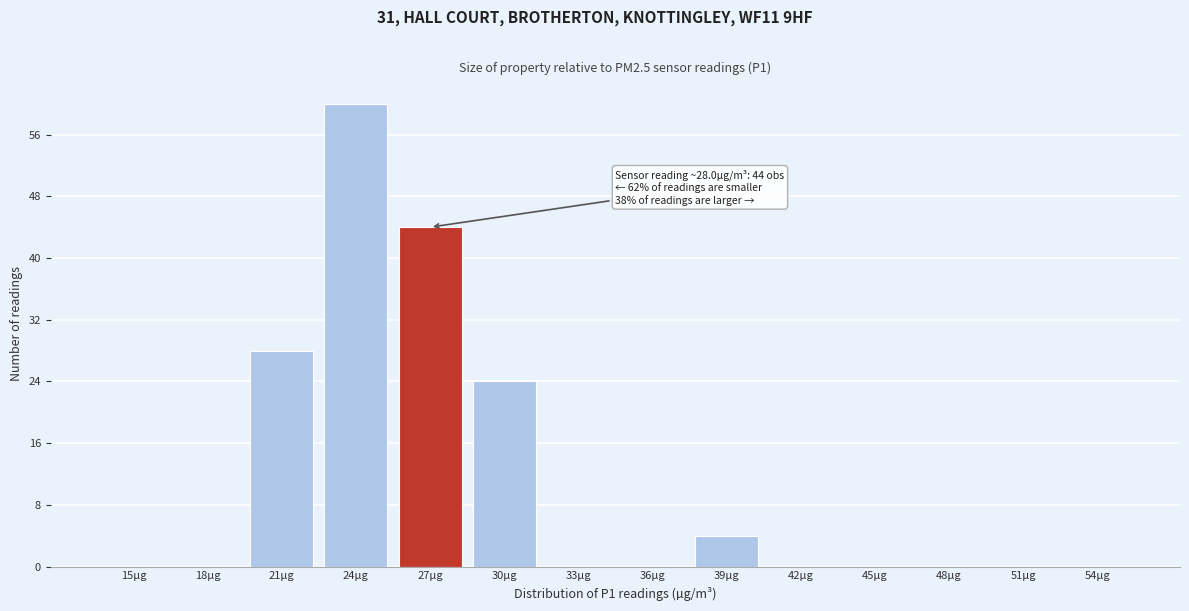

Reading left to right, list all the values displayed in this chart.

15µg=0	18µg=0	21µg=28	24µg=60	27µg=44	30µg=24	33µg=0	36µg=0	39µg=4	42µg=0	45µg=0	48µg=0	51µg=0	54µg=0